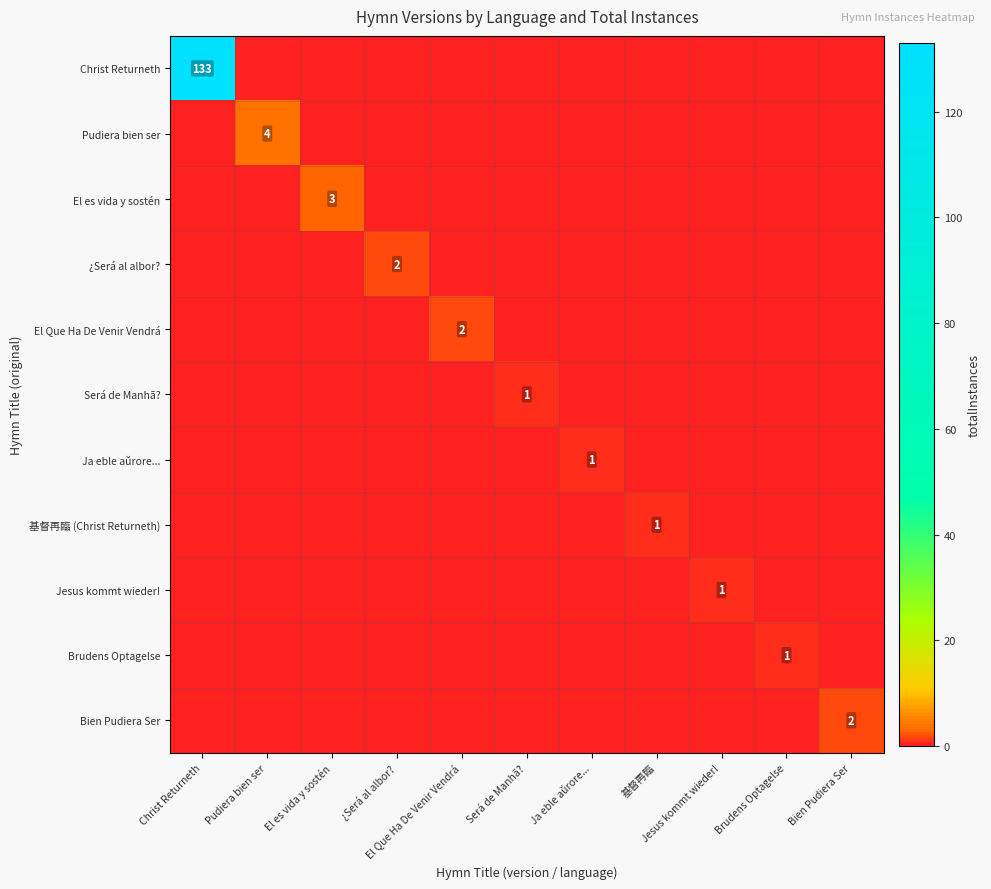

What is the difference between the highest and lowest values at Christ Returneth?

133